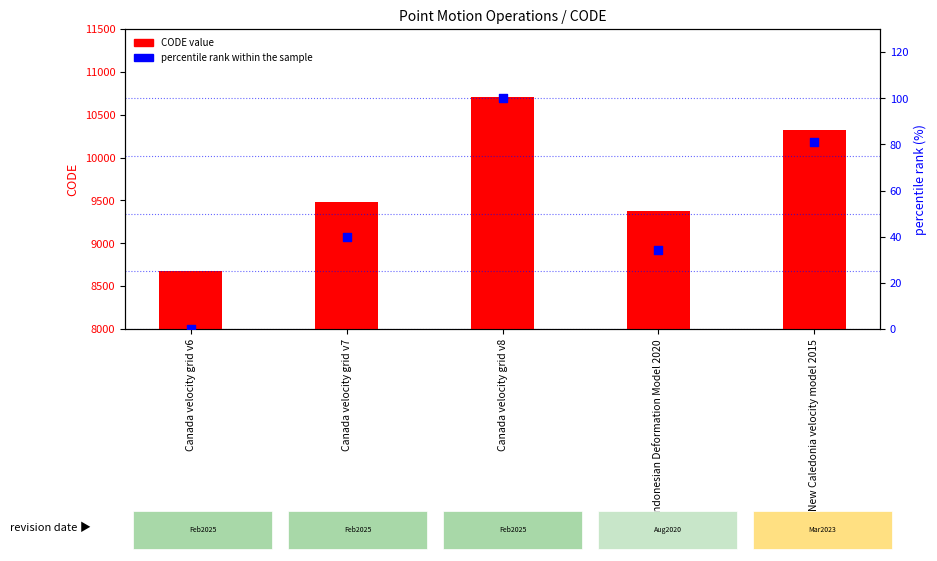

Is the value of percentile rank within the sample at Canada velocity grid v8 greater than the value of CODE value at Canada velocity grid v8?

No